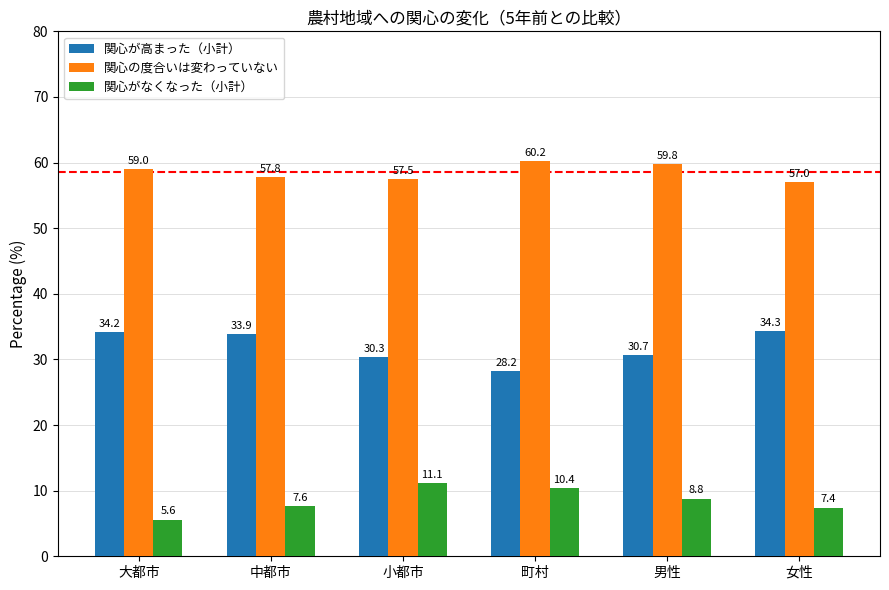

Where does the 関心がなくなった（小計） series first go above 8?

小都市